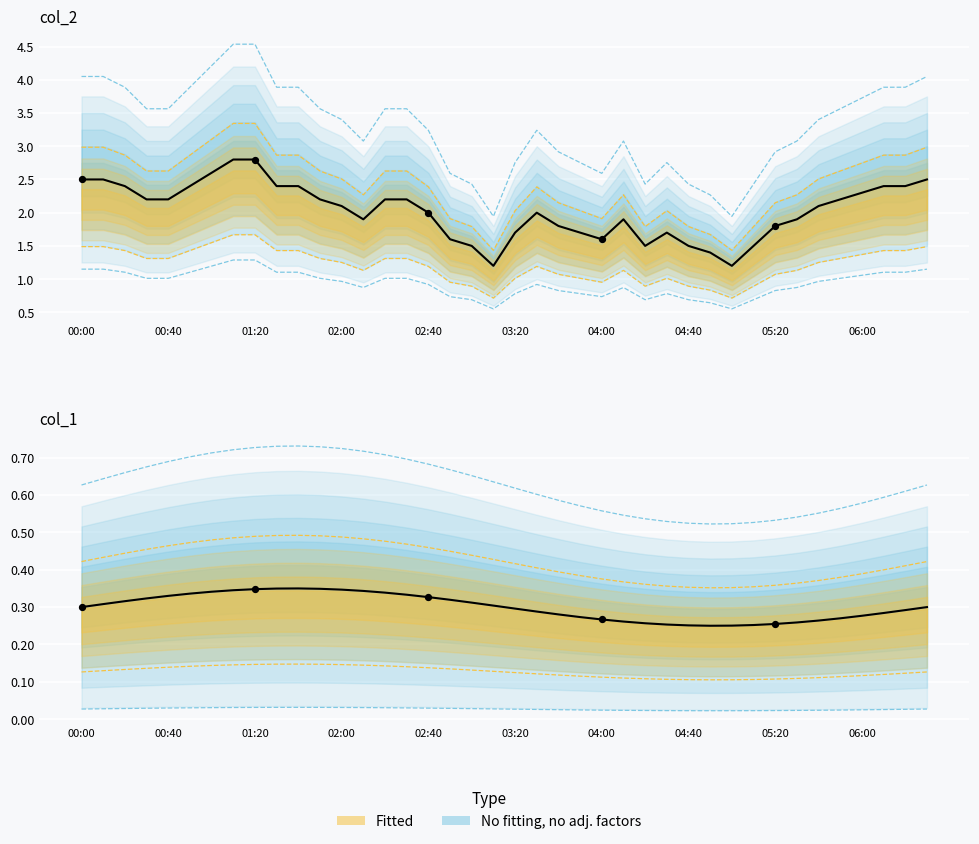

At how many categories does at least one series exceed 0?

40